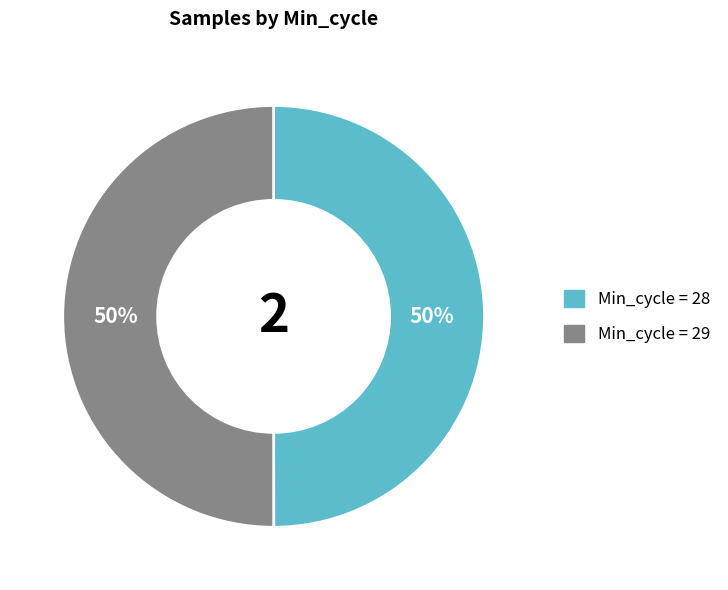

To the nearest percent, what is the average slice percentage?

50%